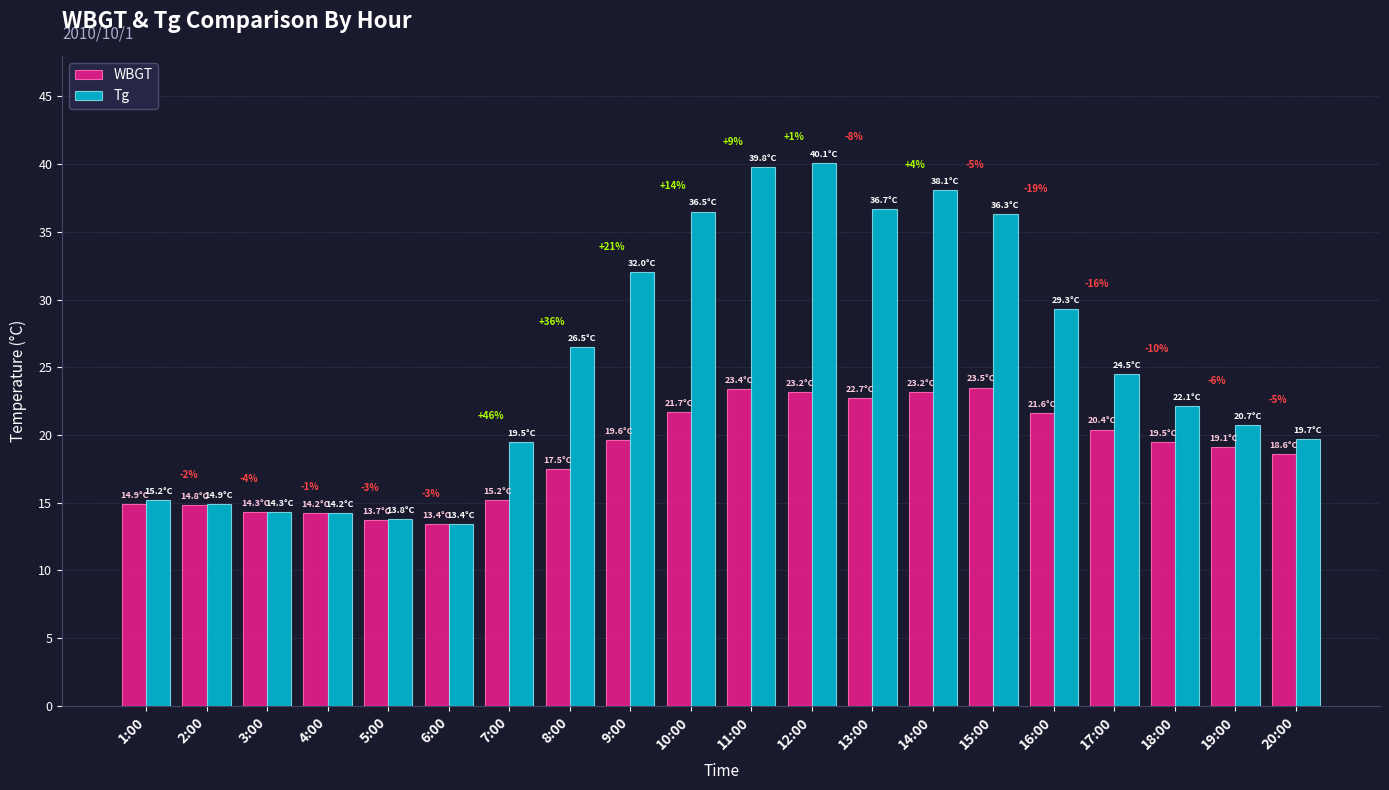

At which label does WBGT first exceed 19?

9:00